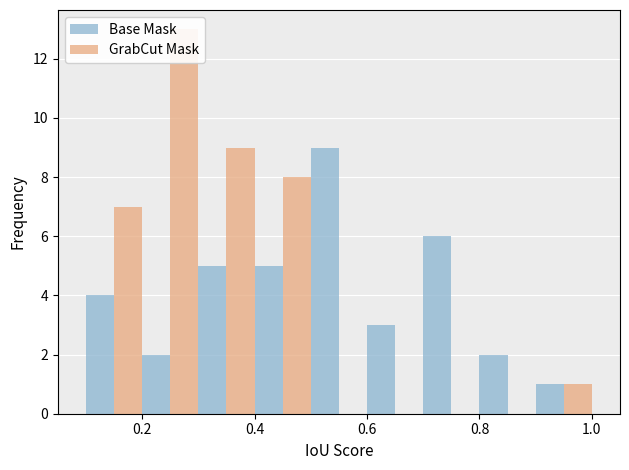

Which label corresponds to the smallest value in the chart?

1.0